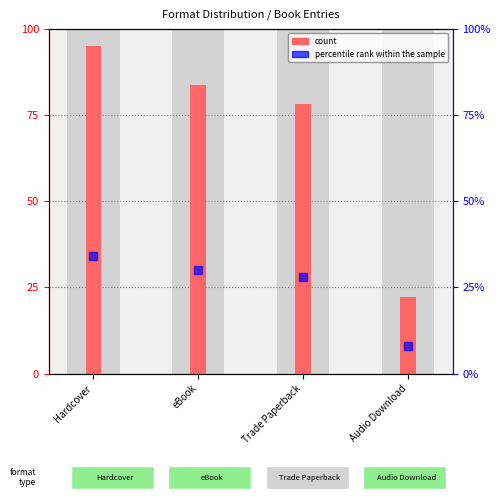

Which series has the widest spread of Y values?

count